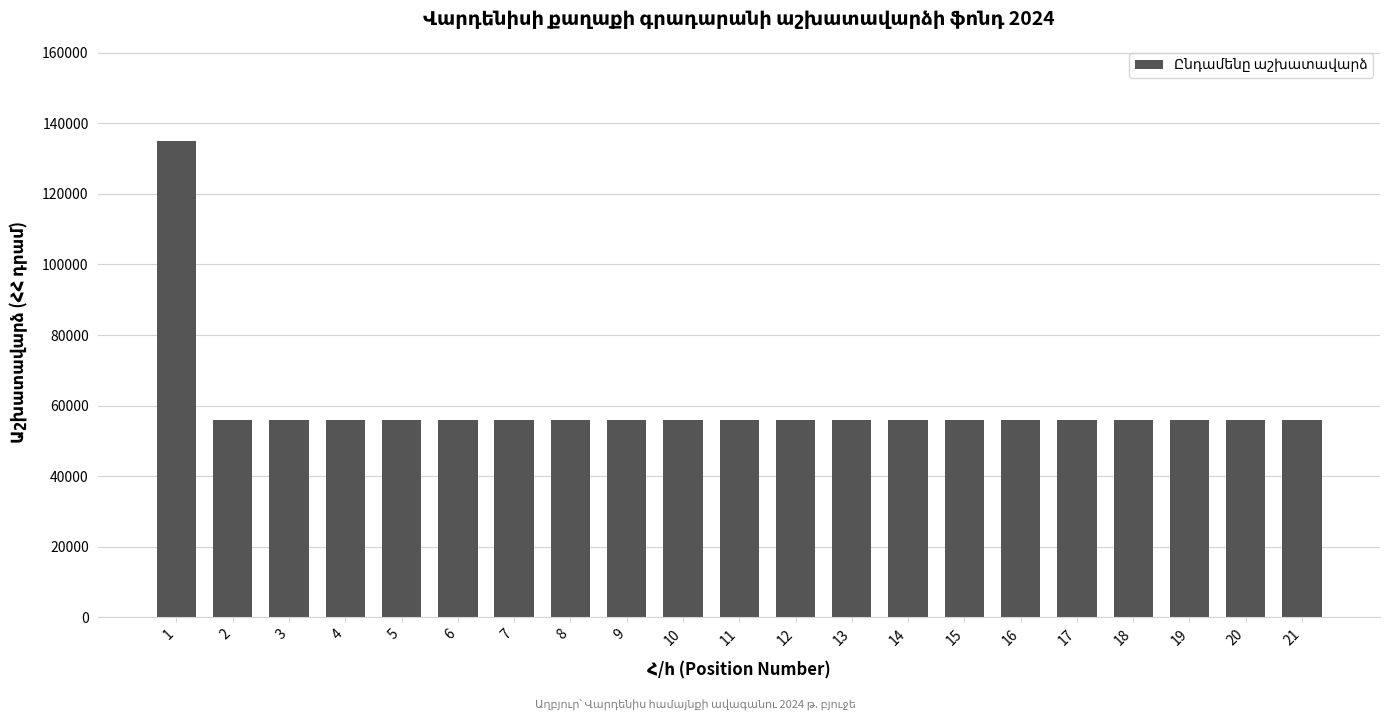

Reading left to right, extract all data points from this chart.

1=135000	2=56000	3=56000	4=56000	5=56000	6=56000	7=56000	8=56000	9=56000	10=56000	11=56000	12=56000	13=56000	14=56000	15=56000	16=56000	17=56000	18=56000	19=56000	20=56000	21=56000